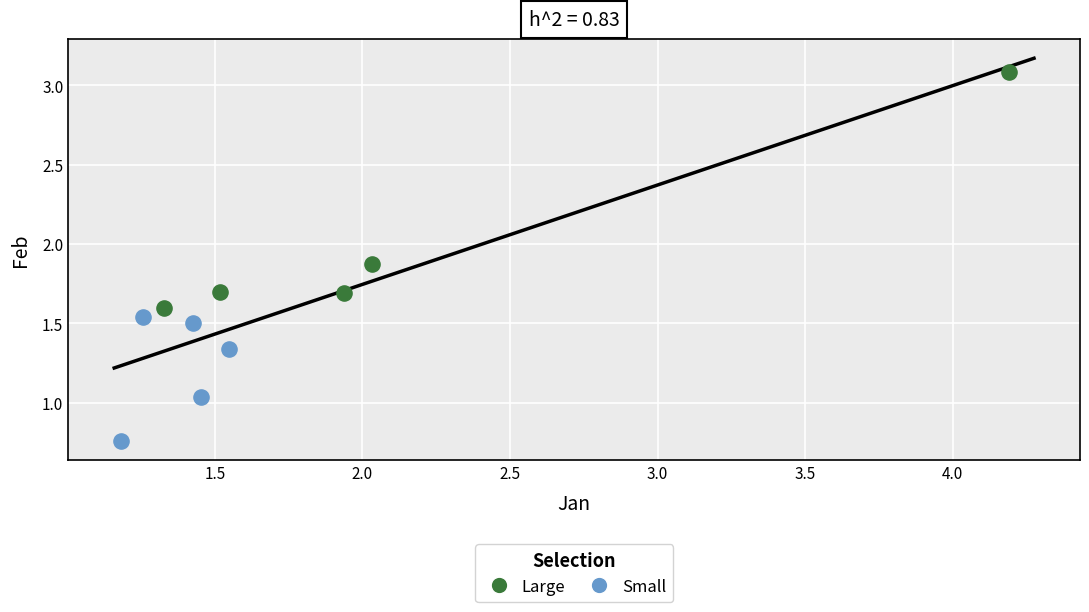

Which series has the largest Y range (max minus min)?

Large